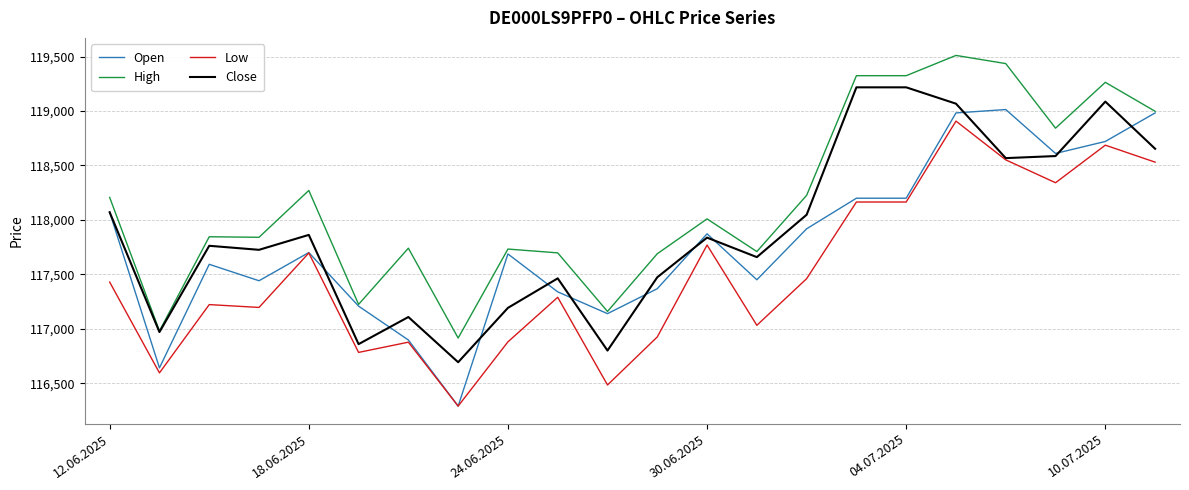

True or false: High and Low cross at least once.

False